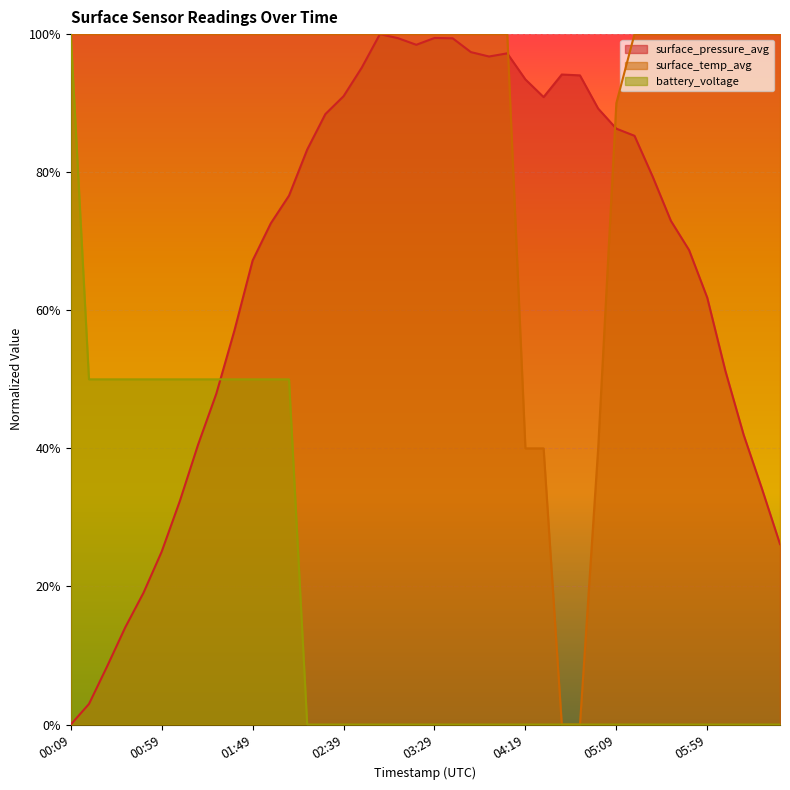

What position from the left is 02:19?

14